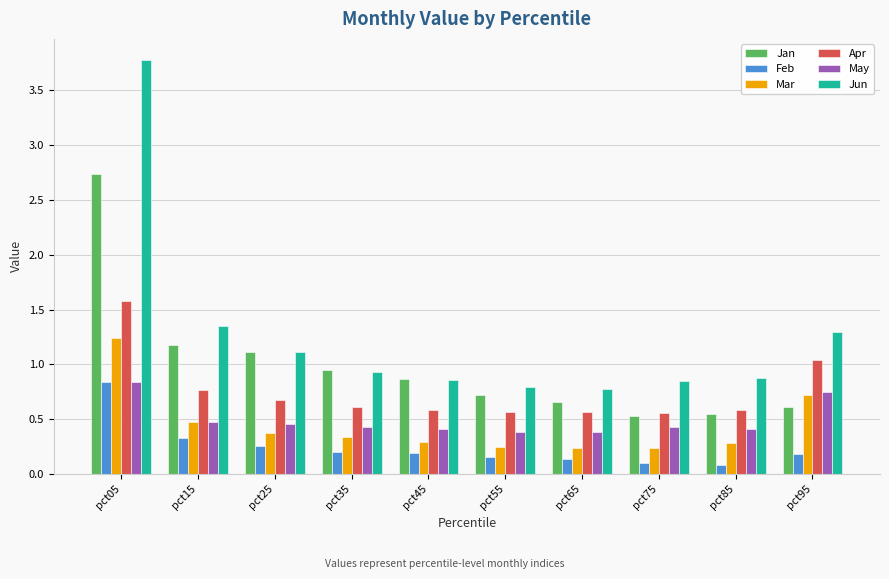

True or false: Jun has a value of 0.9 at pct35.

True